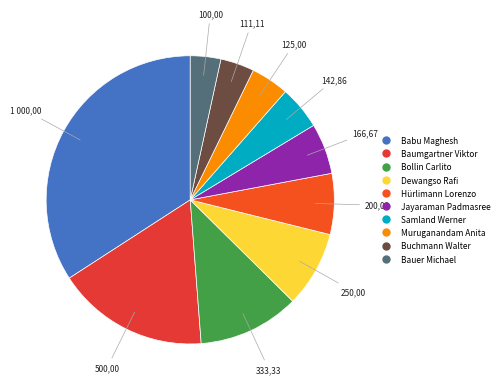

Which has a higher value, Samland Werner or Bollin Carlito?

Bollin Carlito